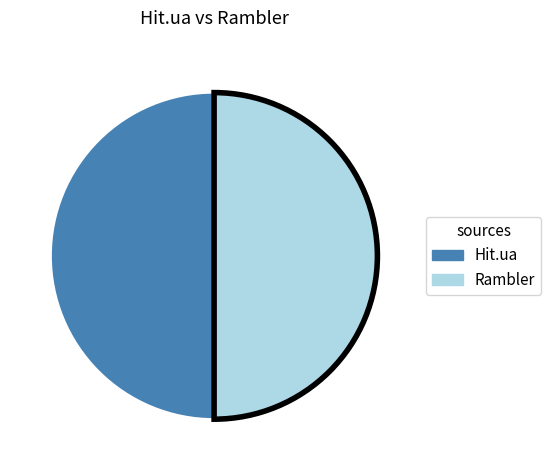

Count the number of slices in the pie.

2